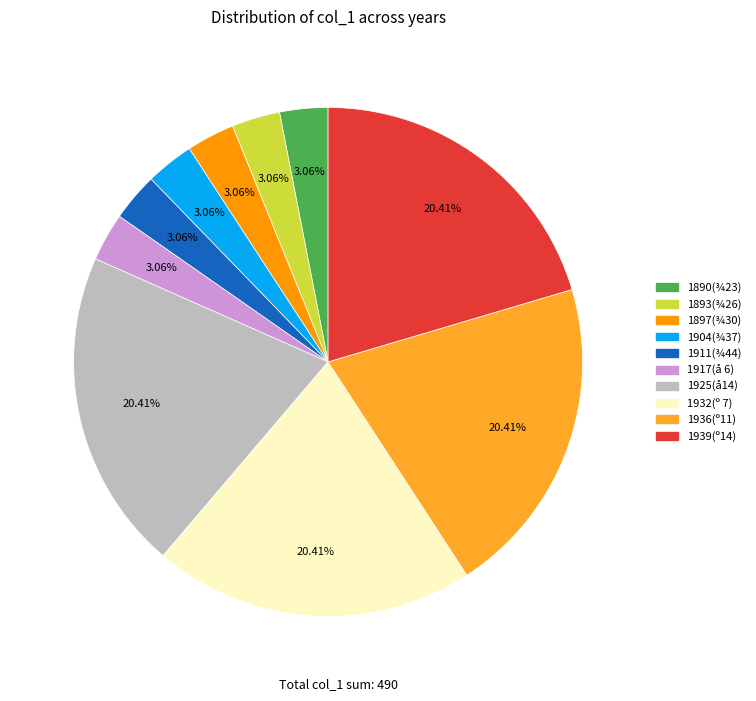

To the nearest percent, what is the difference between the largest and smallest slice percentages?

17%